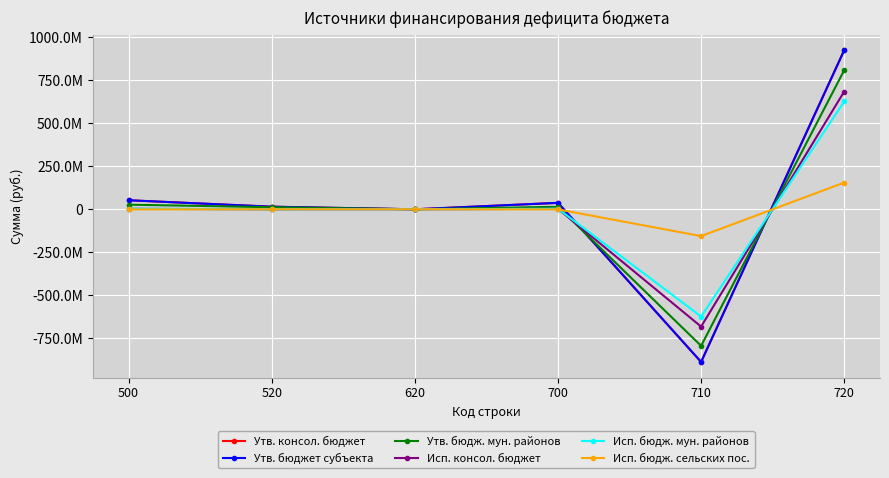

Reading left to right, list all the values displayed in this chart.

Утв. консол. бюджет: 52563594.2	15081000.0	0.0	37482594.2	-887982194.2	925464788.4
Утв. бюджет субъекта: 52563594.2	15081000.0	0.0	37482594.2	-887982194.2	925464788.4
Утв. бюдж. мун. районов: 26919882.4	12147000.0	0.0	14772882.4	-794314923.3	809087805.7
Исп. консол. бюджет: 2817084.1	0.0	0.0	2817084.1	-682336162.6	685153246.7
Исп. бюдж. мун. районов: 3364286.6	0.0	0.0	3364286.6	-623981151.5	627345438.0
Исп. бюдж. сельских пос.: -547202.5	0.0	0.0	-547202.5	-155887565.3	155340362.8